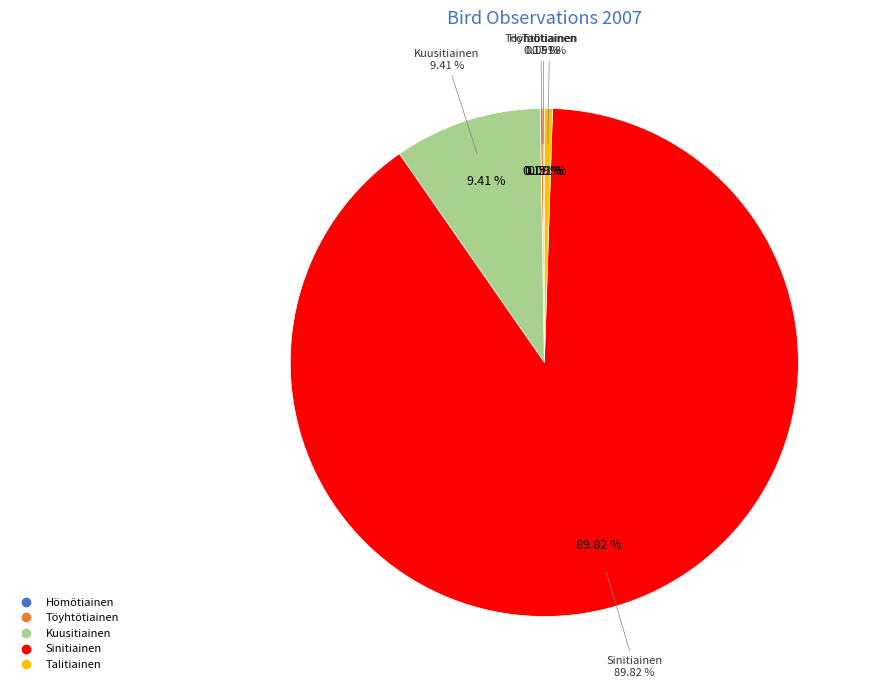

Which slice is the largest?

Sinitiainen